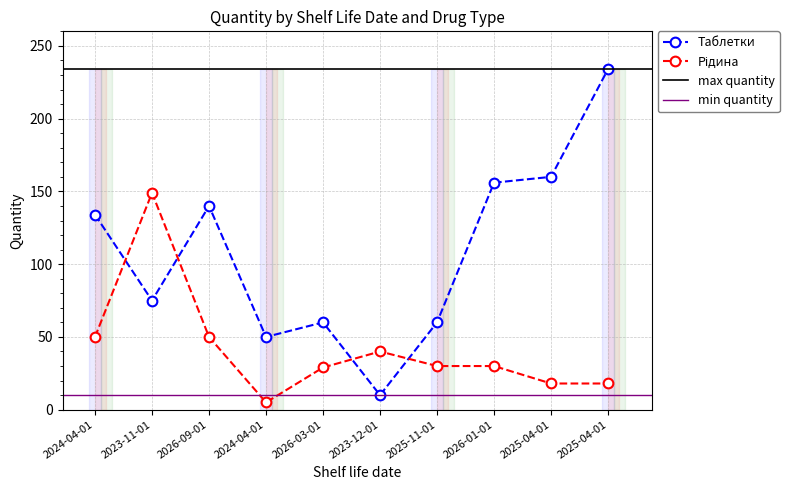

What is the sum of all Рідина values?

419